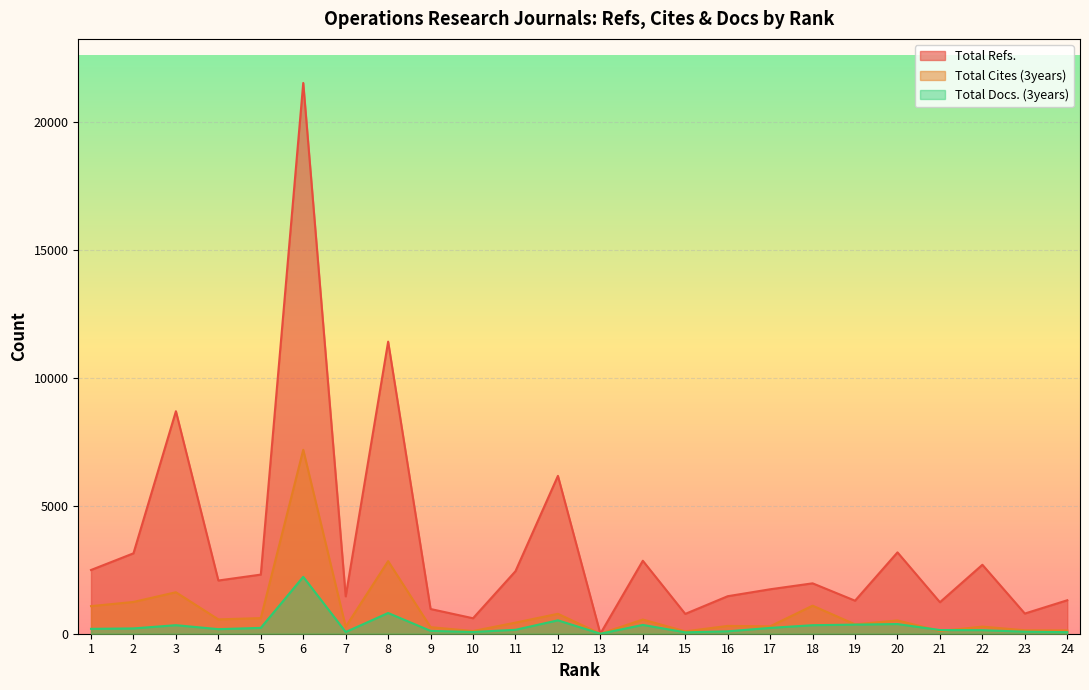

How many lines are shown in the chart?

3